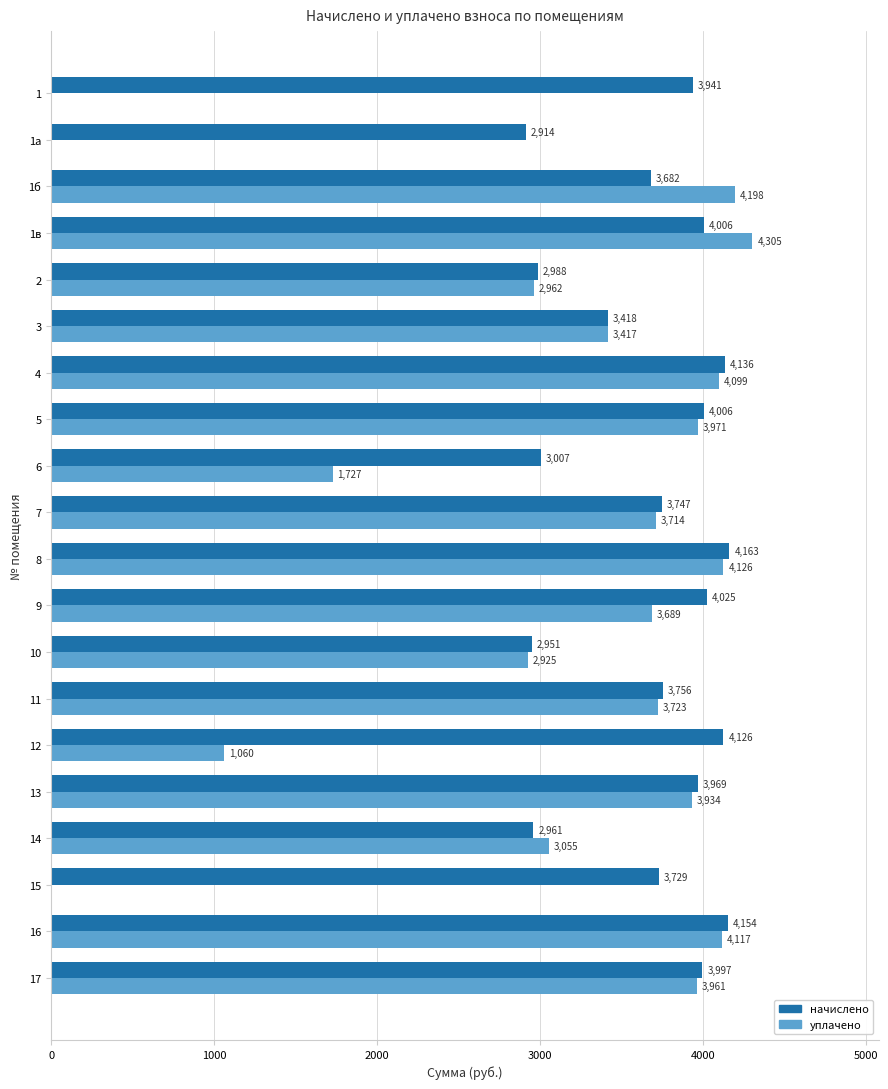

How many series are shown in this chart?

2